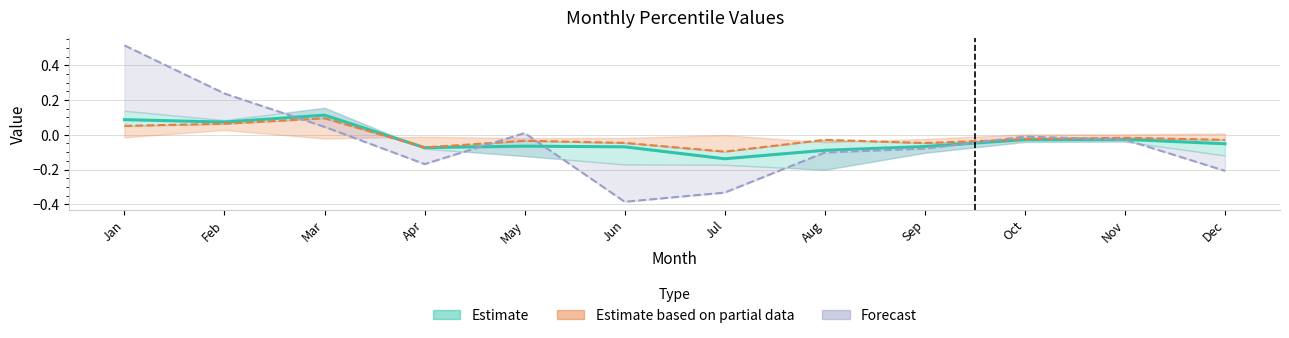

At which label is pct25 closest to 0?

Nov